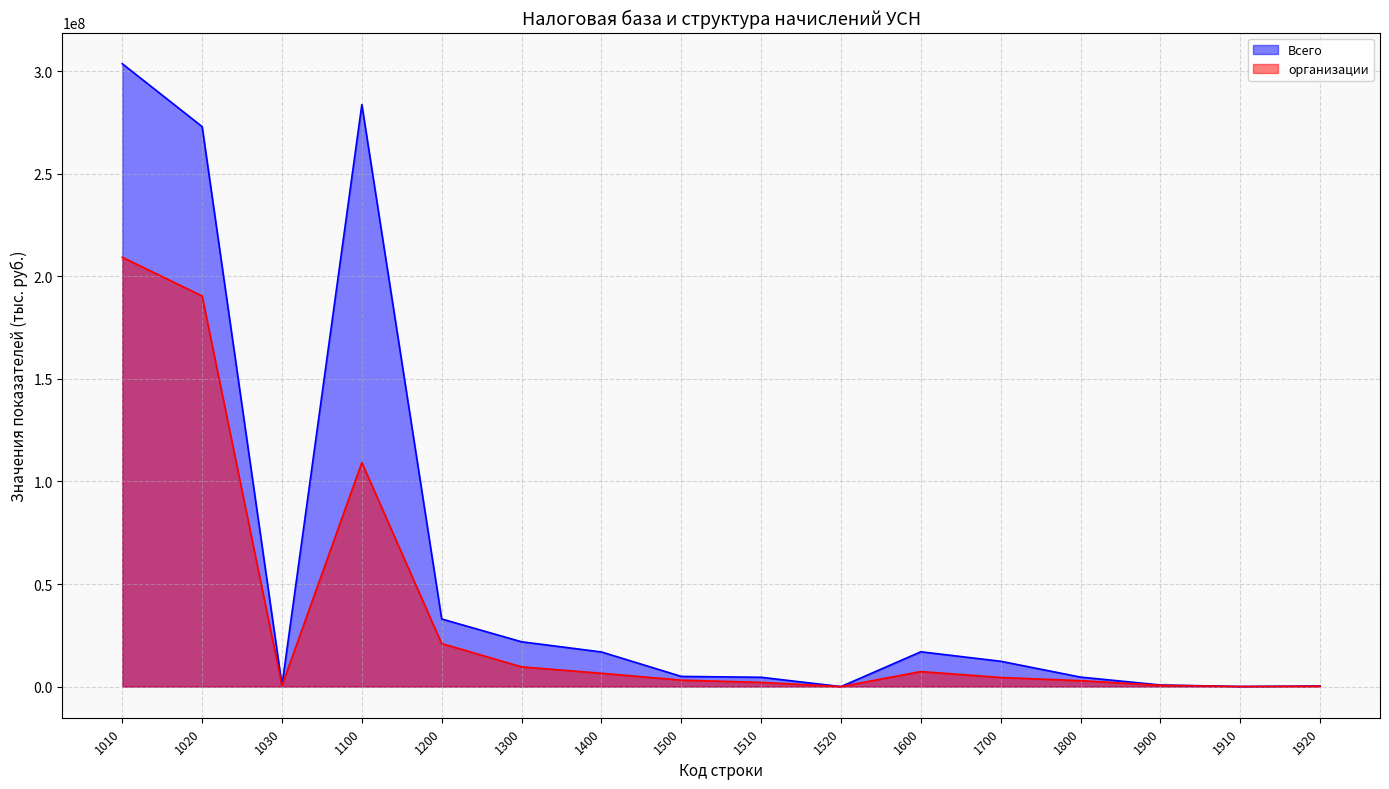

How many lines are shown in the chart?

2